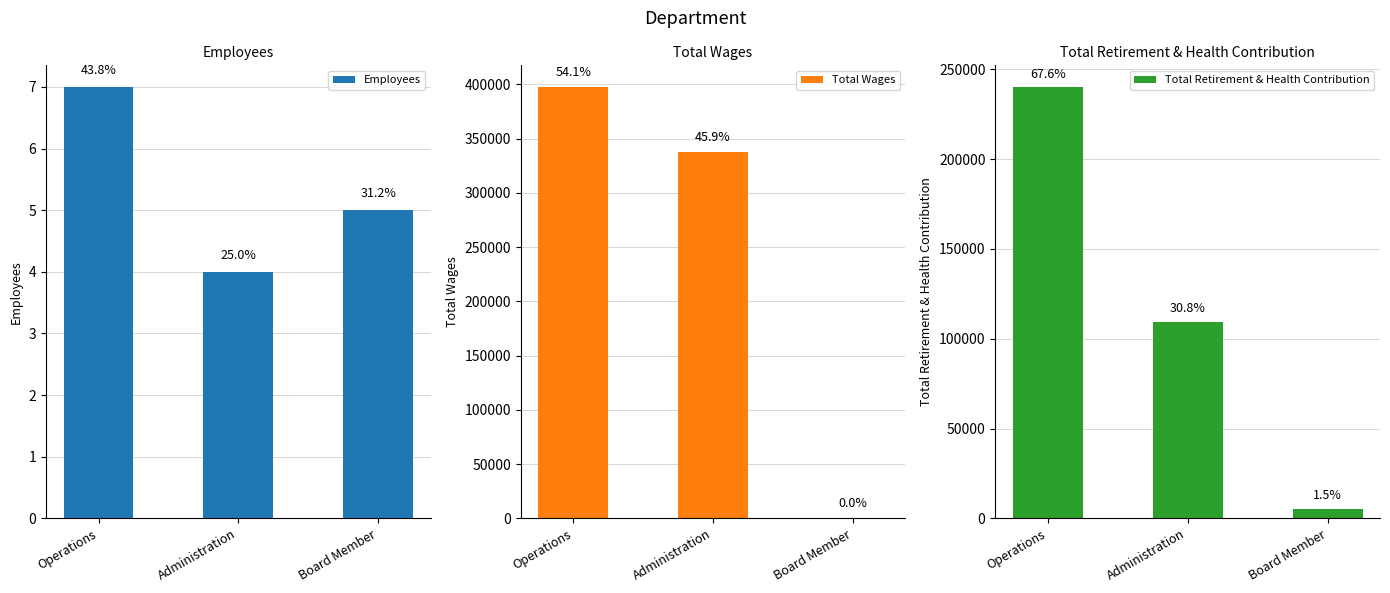

Which has a higher value, Operations or Board Member?

Operations